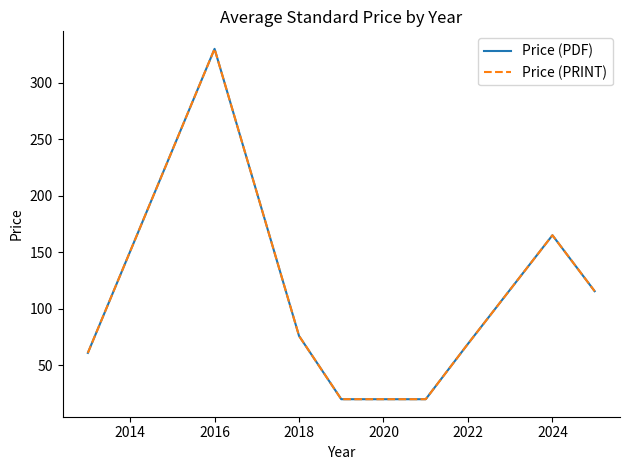

Is this an area chart (filled region under the line)?

No